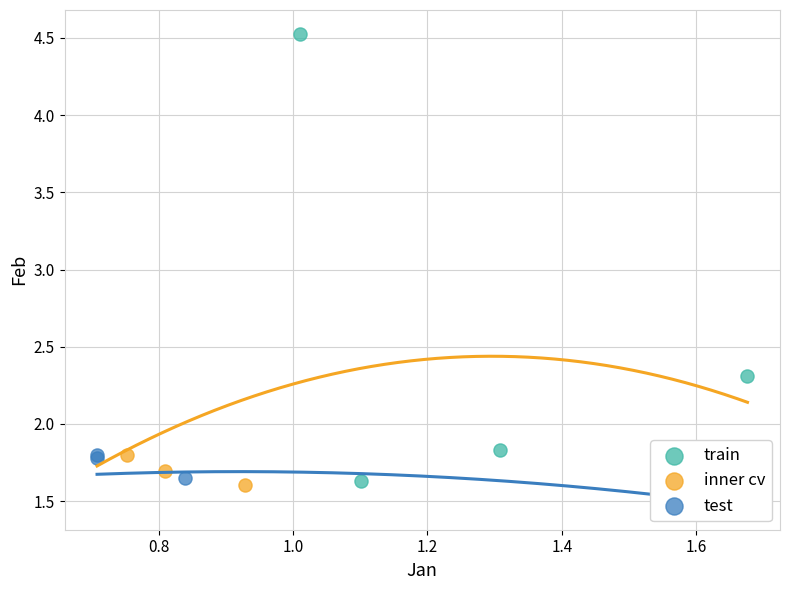

What are all the series names shown in the legend?

train, inner cv, test